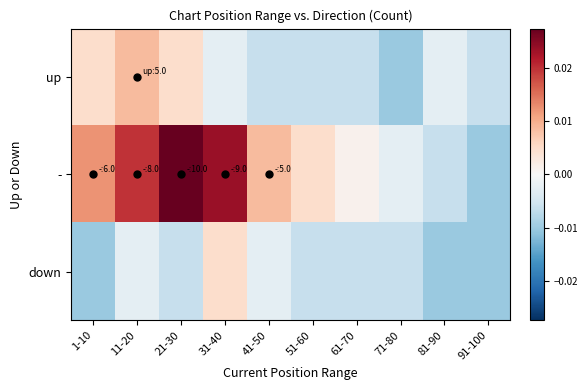

Between 31-40 and 41-50, which is larger?

31-40